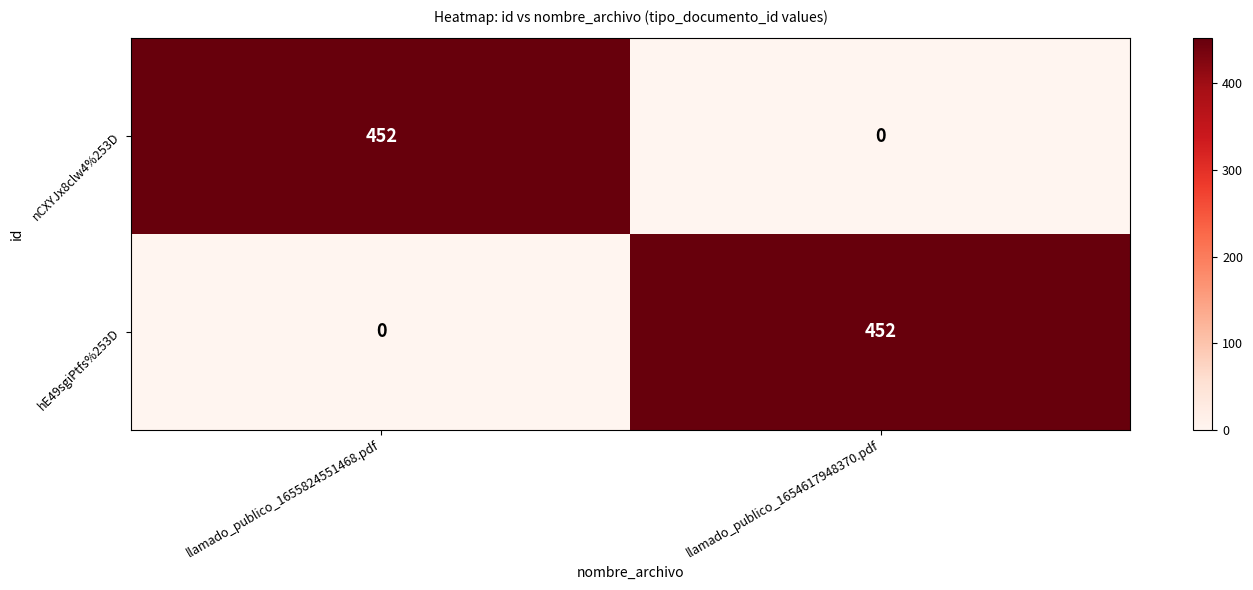

What is the approximate value of hE49sgiPtfs%253D at llamado_publico_1654617948370.pdf?

452